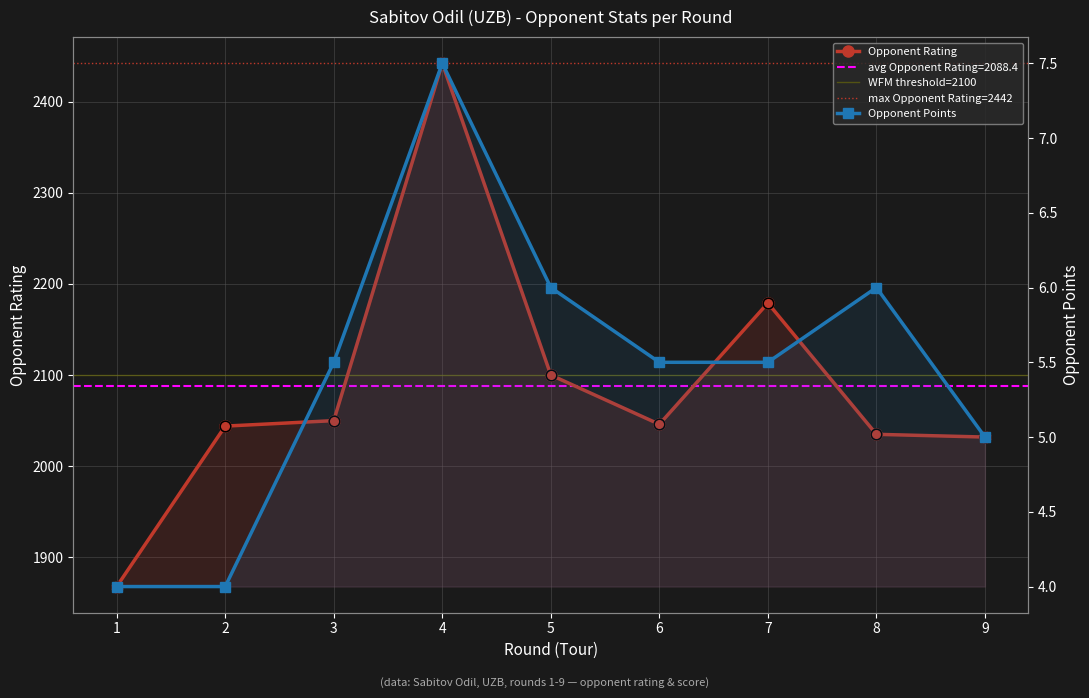

Is the value of Opponent Points at 4 greater than the value of Opponent Rating at 8?

No